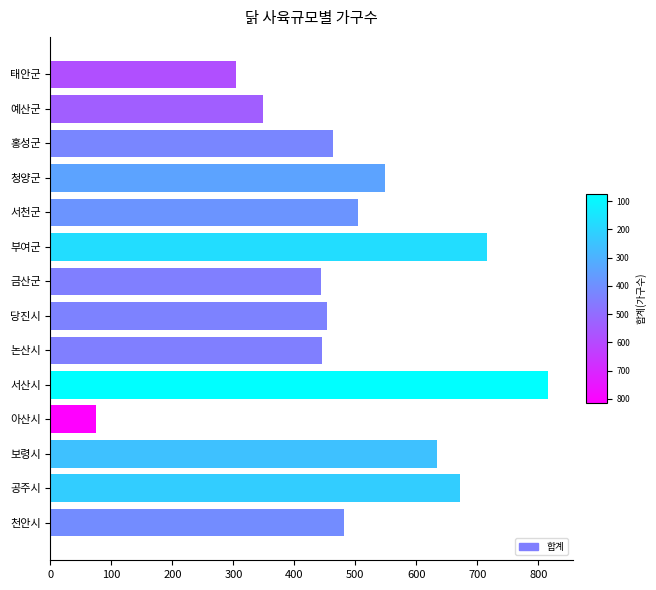

What is the change in value from 서산시 to 금산군?

-372